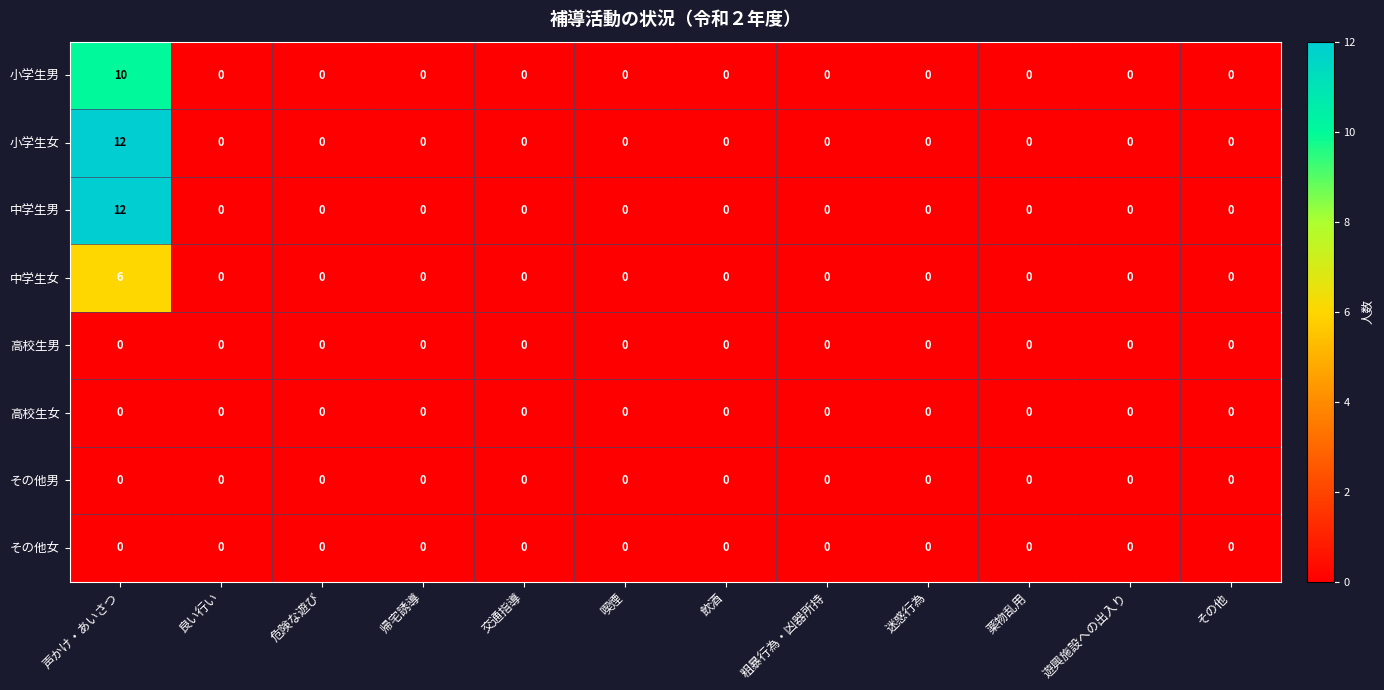

Count the number of categories in the chart.

12